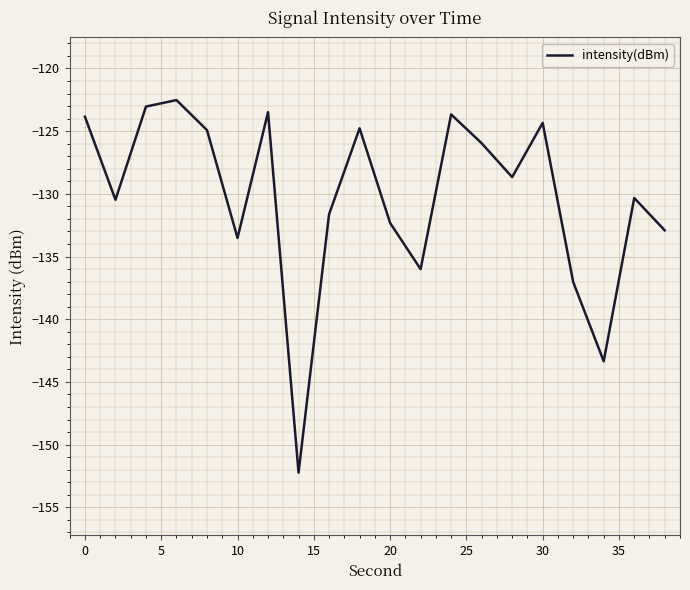

Does the chart have visible grid lines?

Yes